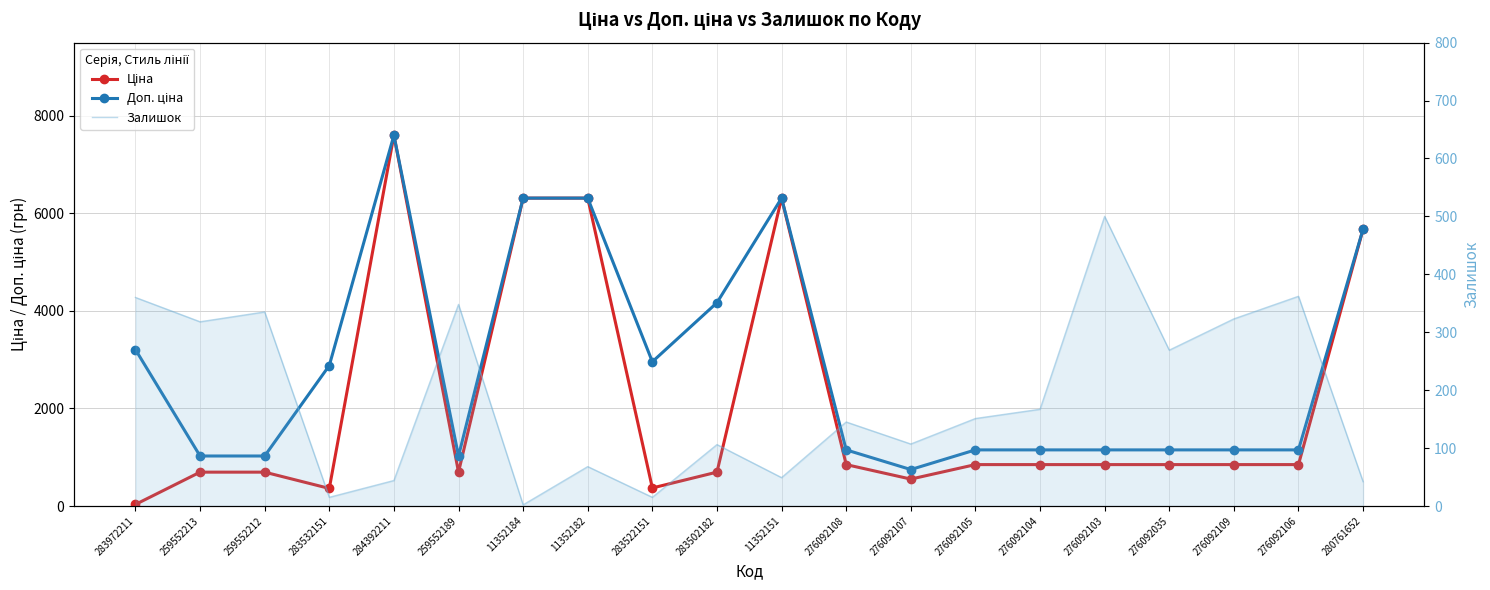

Which series has the widest spread of values?

Ціна